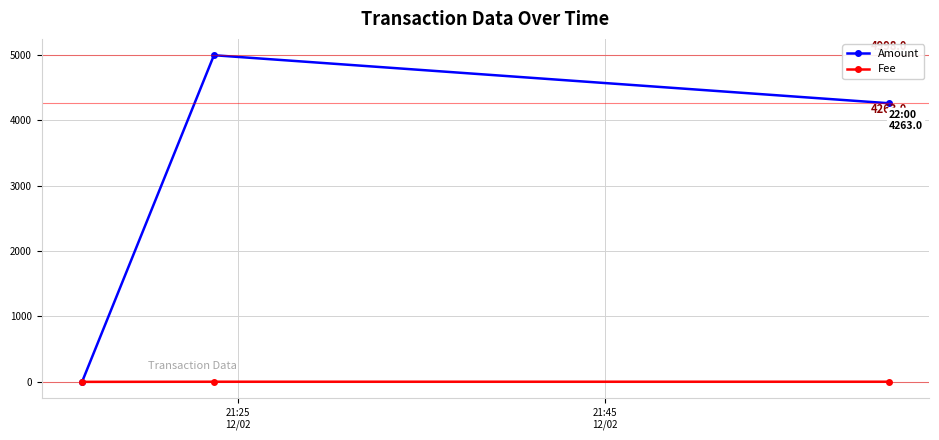

Which series has the widest spread of values?

Amount